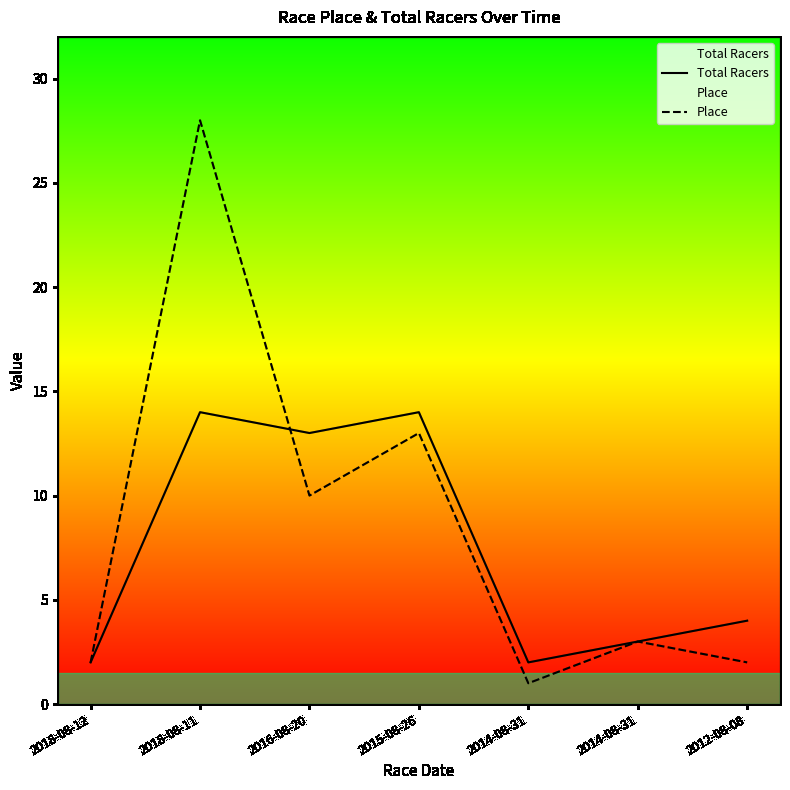

What is the maximum value for Total Racers?

14